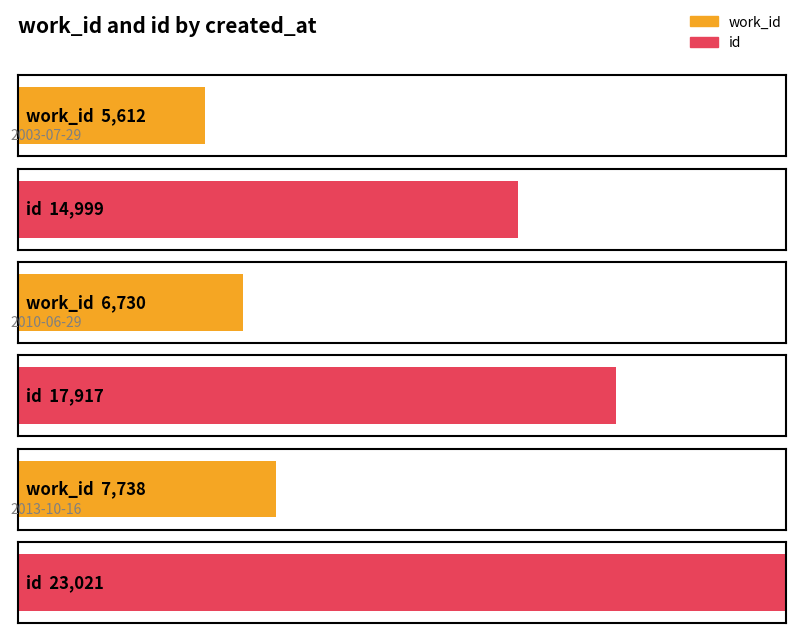

How many data points in id are less than 17917?

1